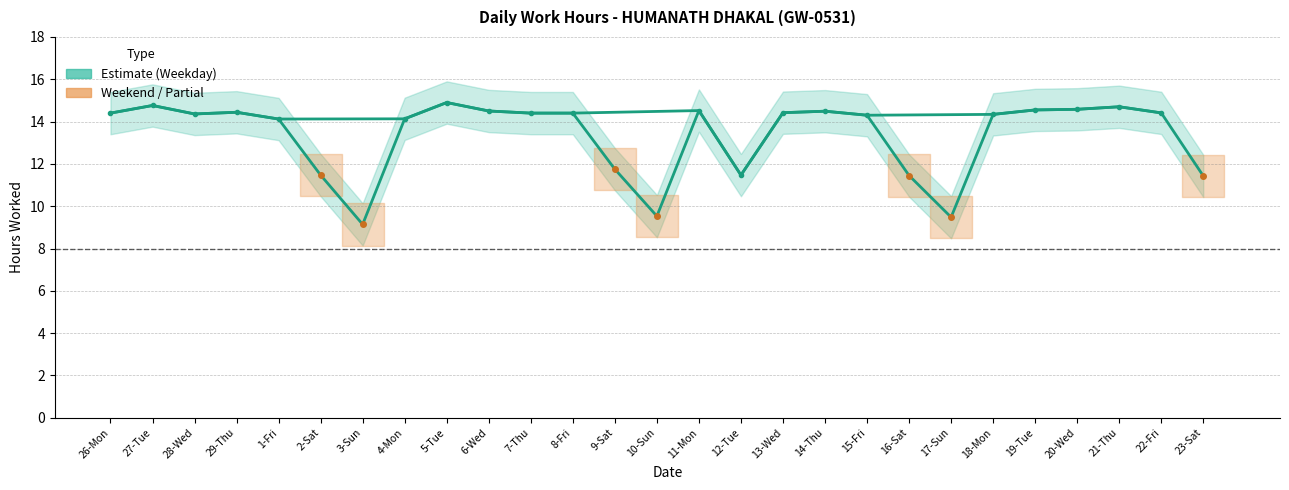

Approximately how many times larger is the value at 22-Fri compared to 18-Mon?

1.0